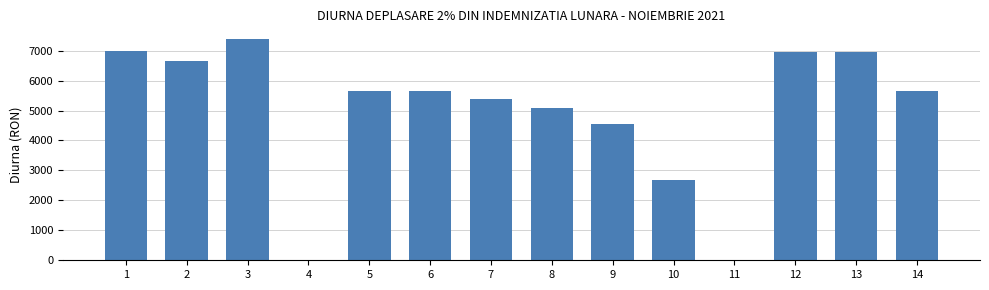

What is the maximum value shown in the chart?

7375